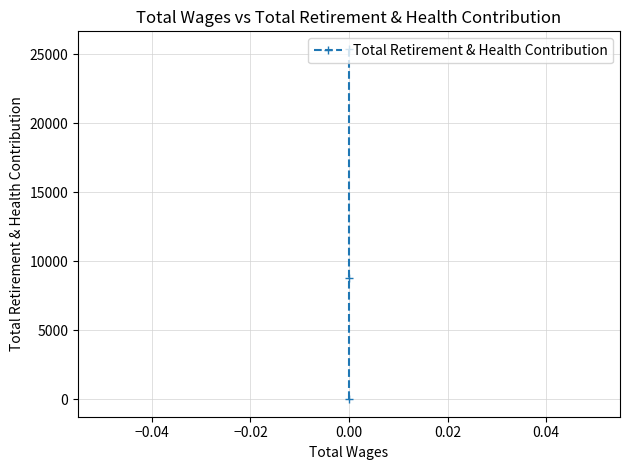

What is the value of the 1st point from the left?

25399